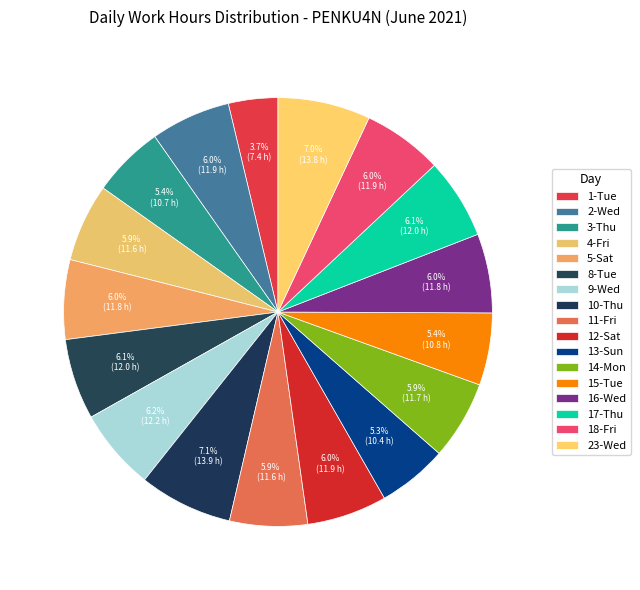

Which category has the biggest portion of the pie?

10-Thu